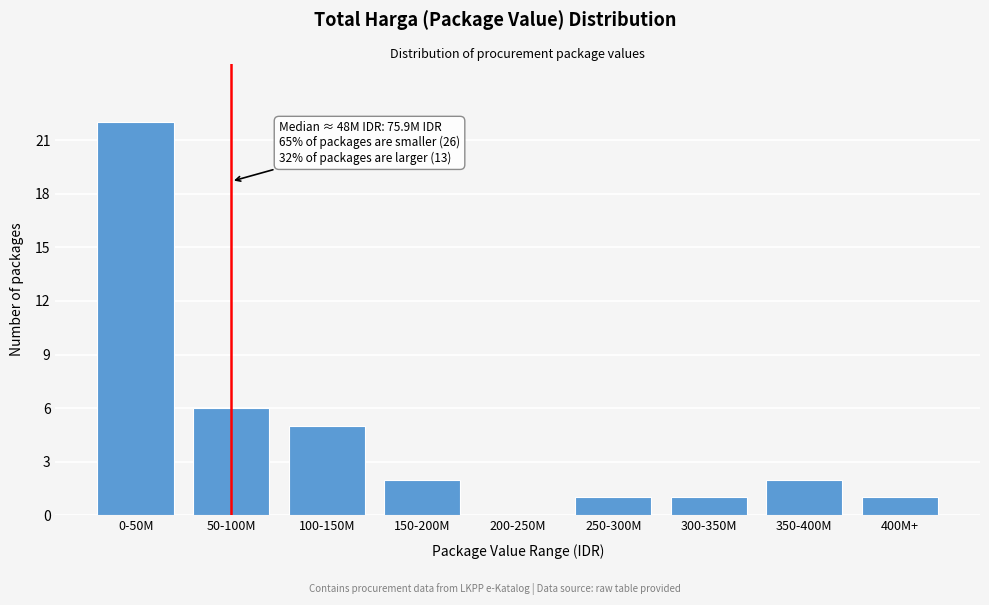

Reading right to left, list all the values displayed in this chart.

400M+=1	350-400M=2	300-350M=1	250-300M=1	200-250M=0	150-200M=2	100-150M=5	50-100M=6	0-50M=22